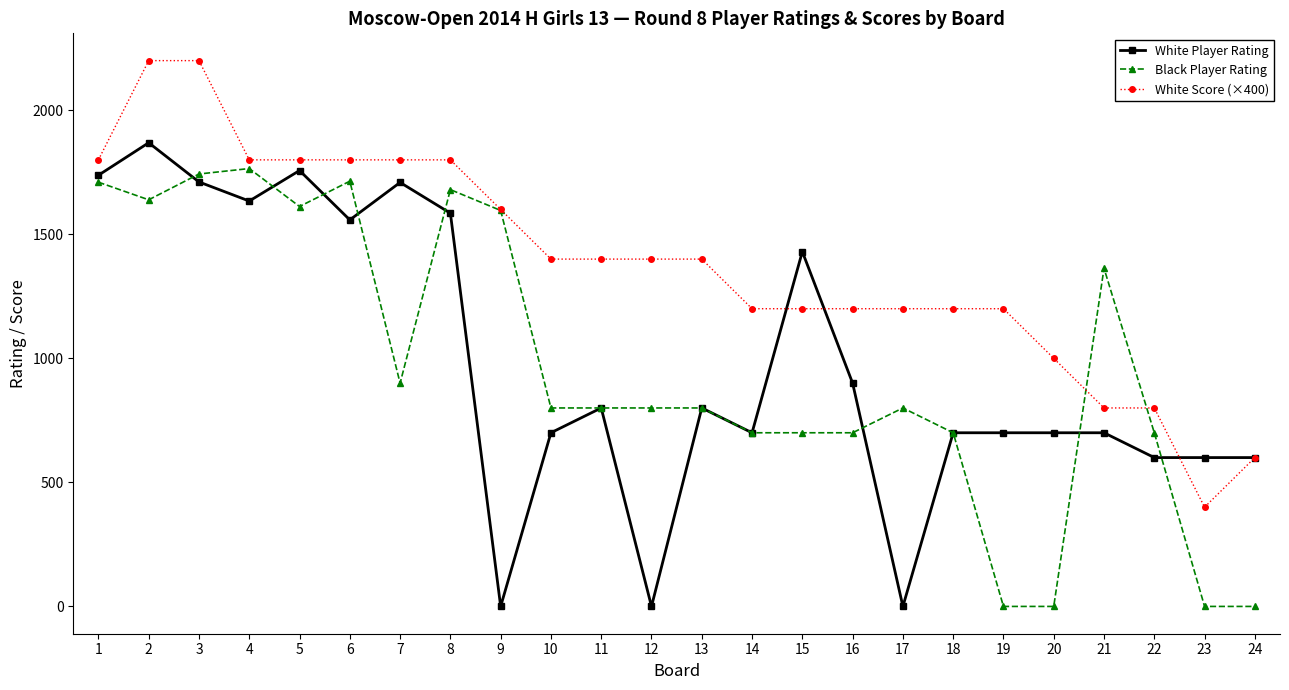

How many distinct data groups are displayed?

3